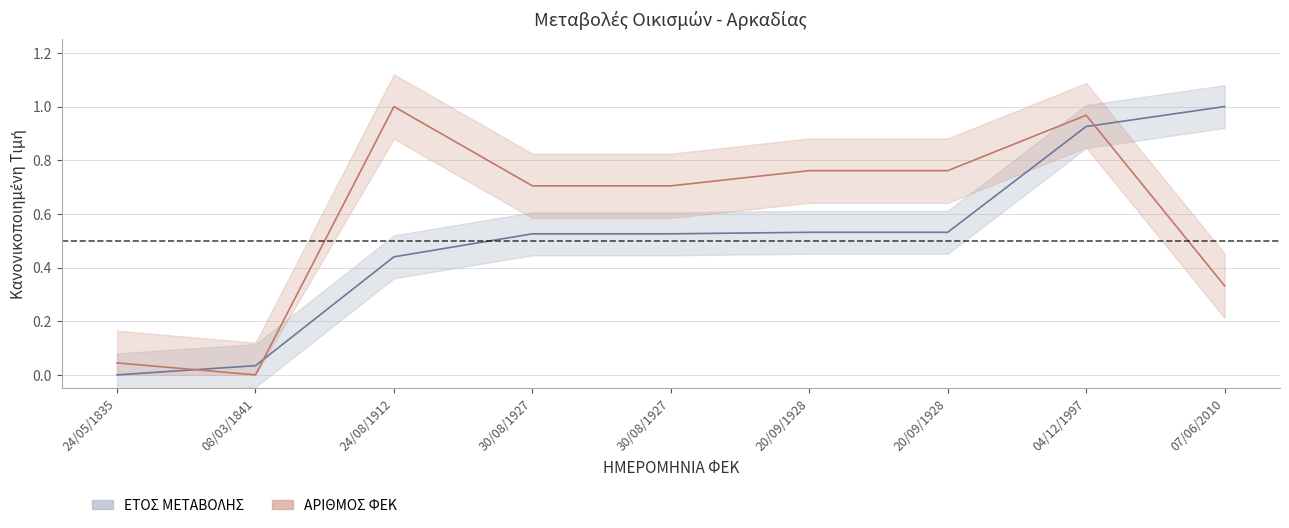

What is the difference between the maximum and minimum values in the ΕΤΟΣ ΜΕΤΑΒΟΛΗΣ series?

1.0